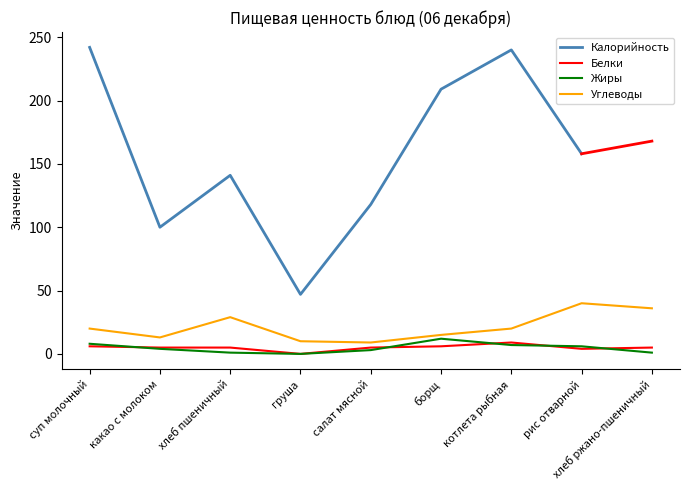

Which has a higher value, какао с молоком or котлета рыбная?

котлета рыбная